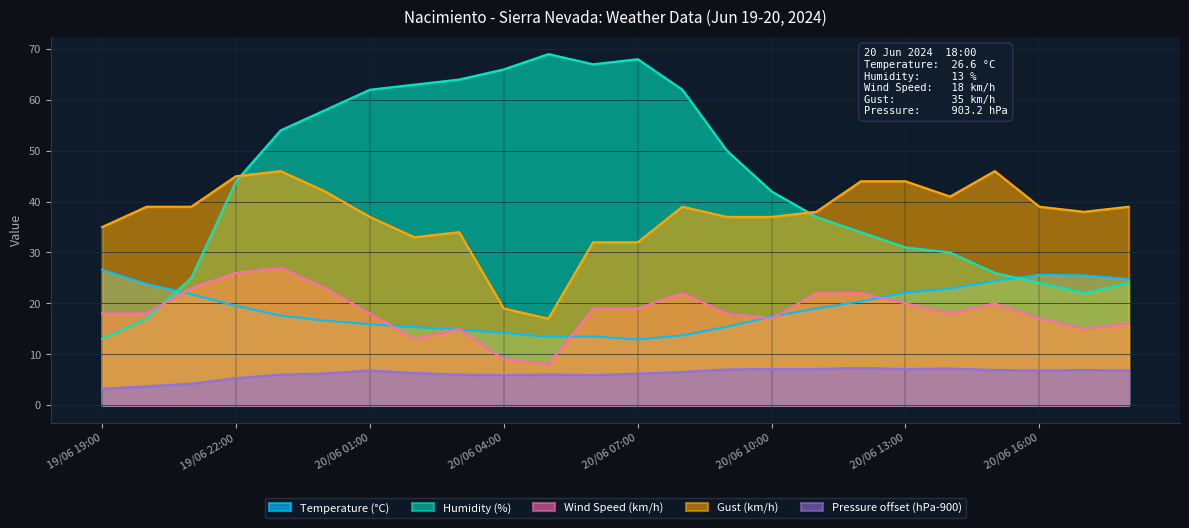

What is the maximum value for Pressure (hPa)?

7.3